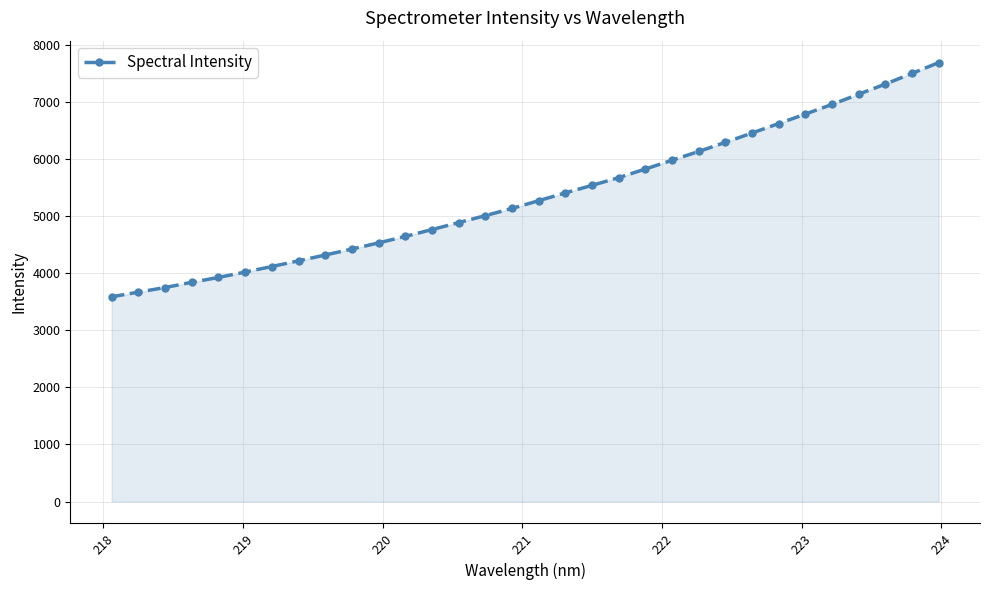

What is the value of the 21st point from the left?

5830.8